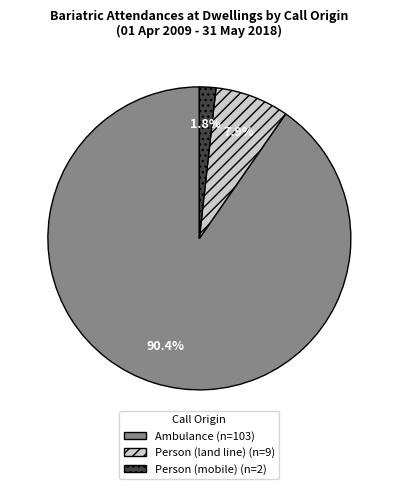

To the nearest percent, what percentage of the pie is Ambulance?

90%